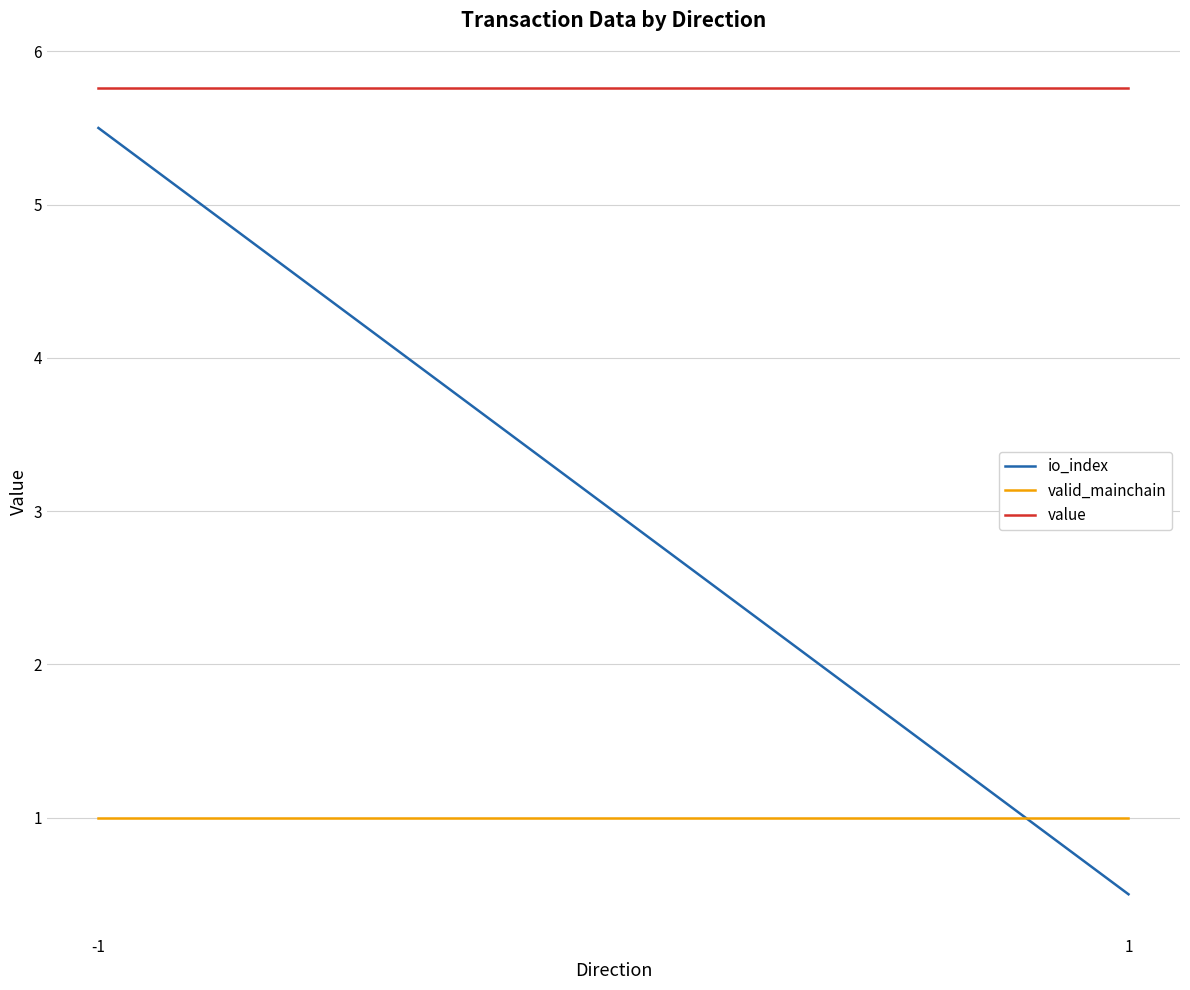

Is it true that io_index equals 5.5 at -1?

True